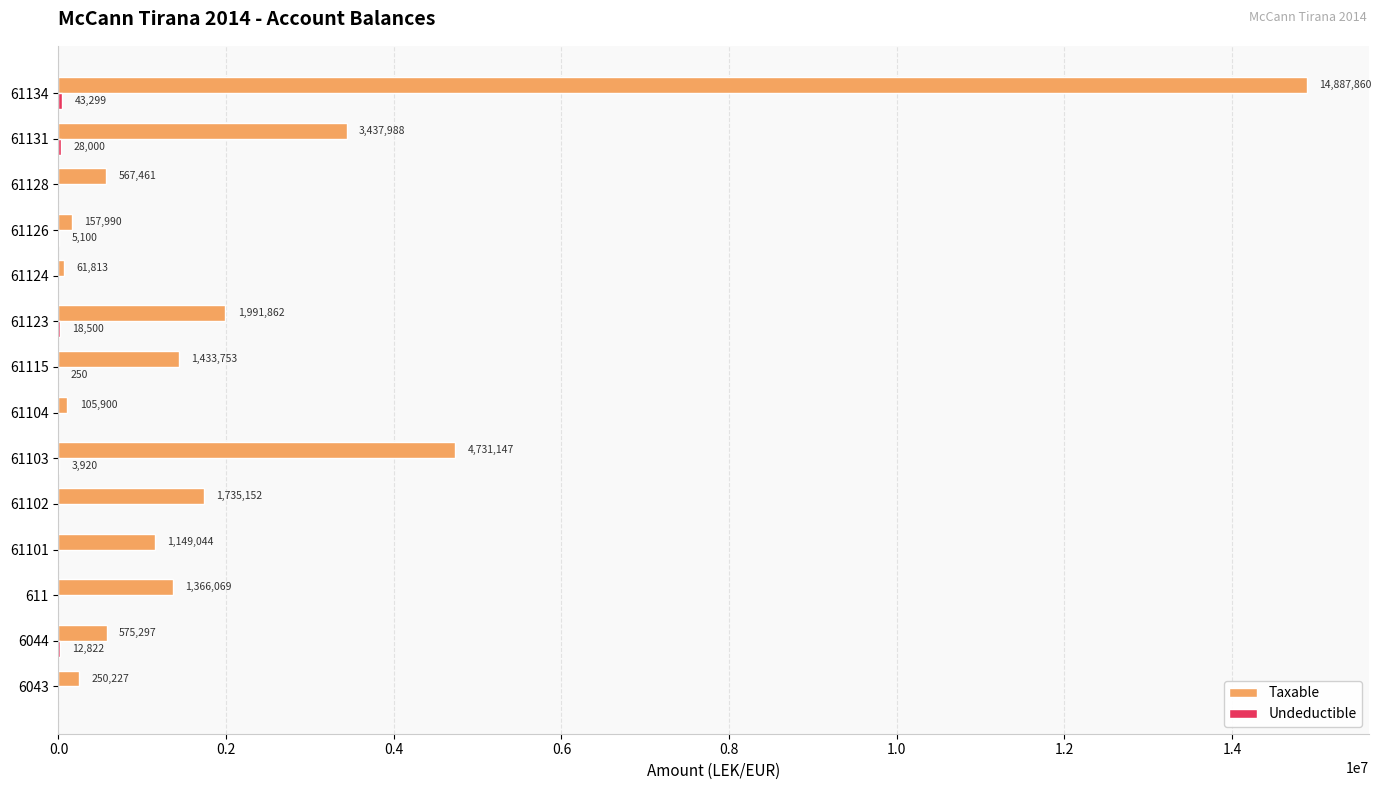

What is the maximum value for Taxable?

14887859.8